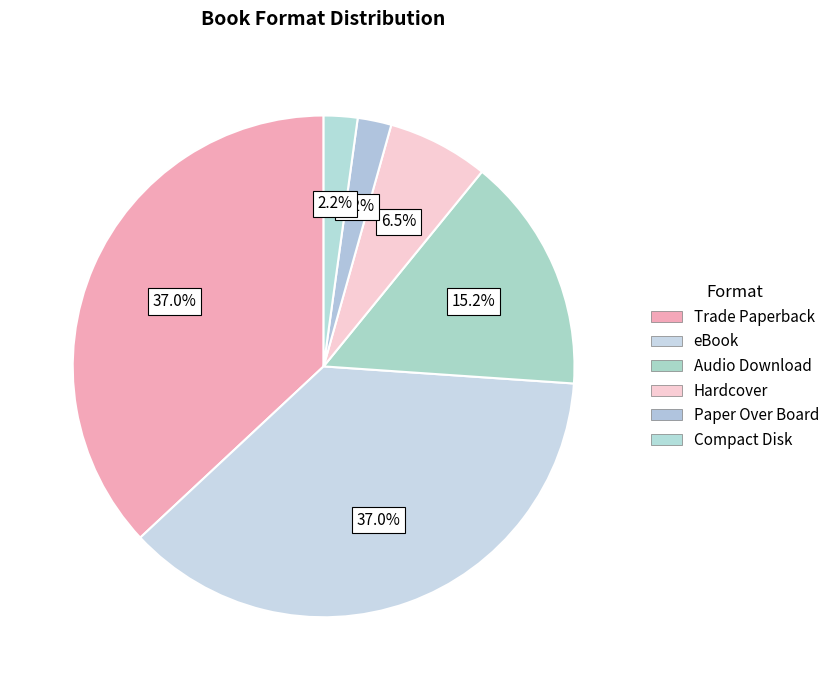

Is there a majority slice in this chart?

No